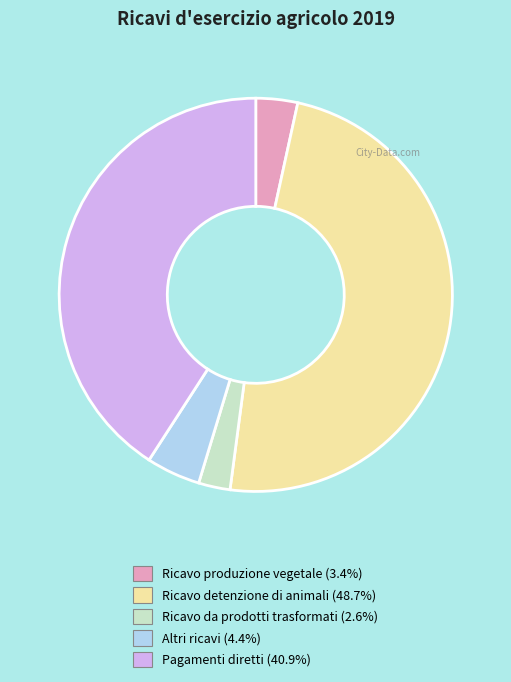

Approximately how many times larger is the value at Ricavo da prodotti trasformati compared to Ricavo detenzione di animali?

0.1